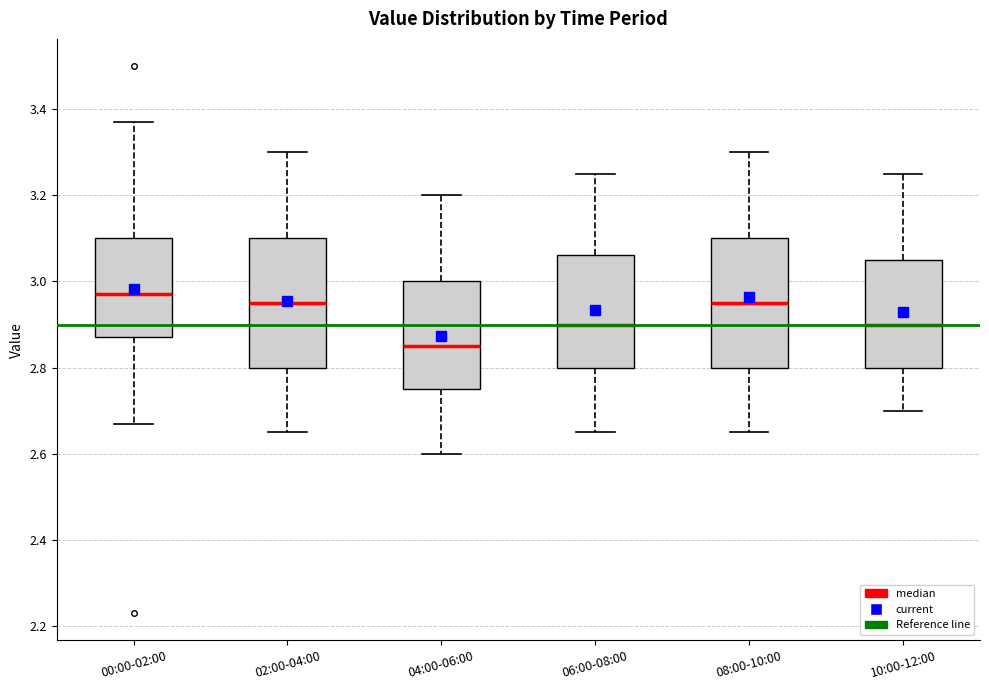

Reading left to right, read every box against the y-axis: the position of its median line, the range the box covers, and the ends of its whiskers. The values are not printed on the chart, so give them approximately, as read against the axis.

00:00-02:00: median 2.98, box 2.88 to 3.10, whiskers 2.68 to 3.38
02:00-04:00: median 2.96, box 2.80 to 3.10, whiskers 2.66 to 3.30
04:00-06:00: median 2.86, box 2.76 to 3.00, whiskers 2.60 to 3.20
06:00-08:00: median 2.90, box 2.80 to 3.06, whiskers 2.66 to 3.26
08:00-10:00: median 2.96, box 2.80 to 3.10, whiskers 2.66 to 3.30
10:00-12:00: median 2.90, box 2.80 to 3.06, whiskers 2.70 to 3.26